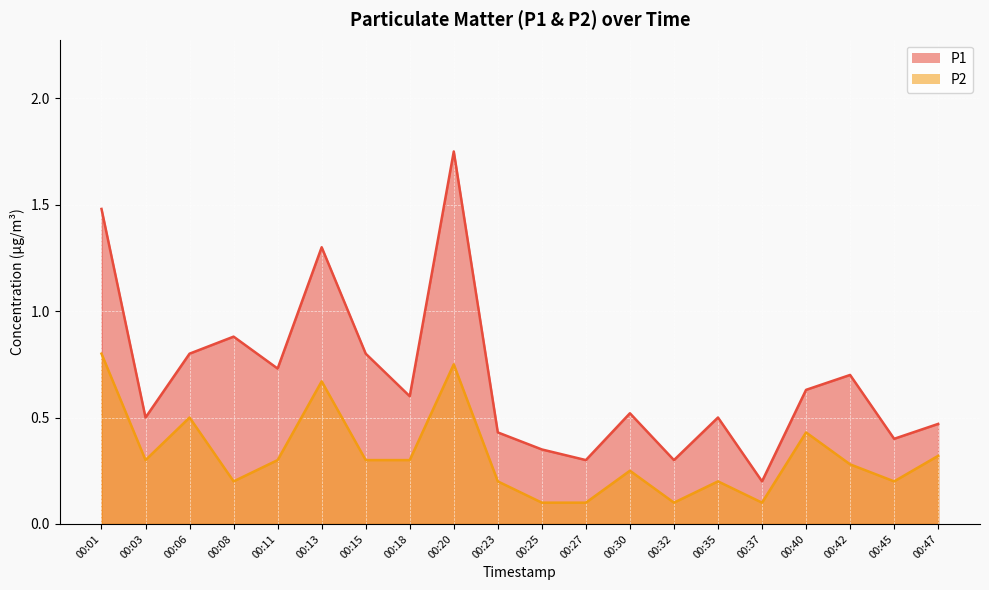

Where is P1 nearest to the value 0?

00:37